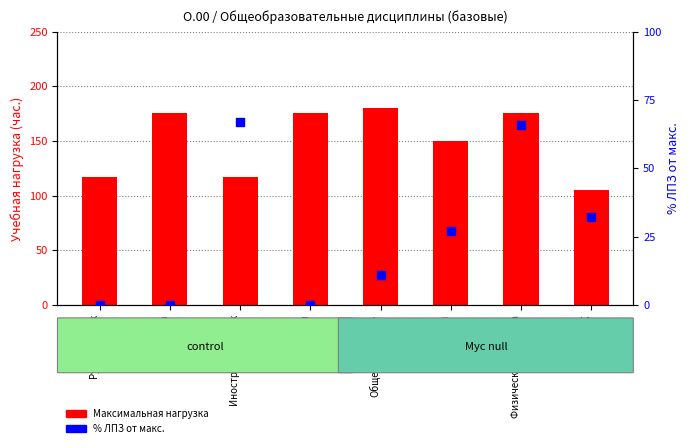

What are all the series names shown in the legend?

Максимальная (нагрузка), % ЛПЗ от макс.